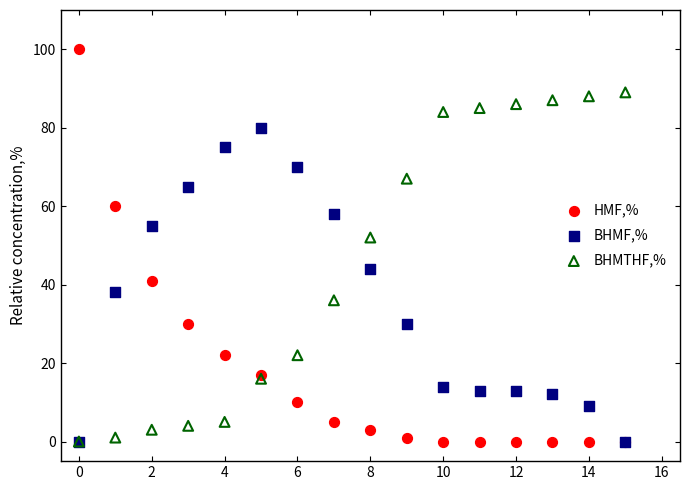

Which series reaches the maximum Y coordinate?

HMF,%